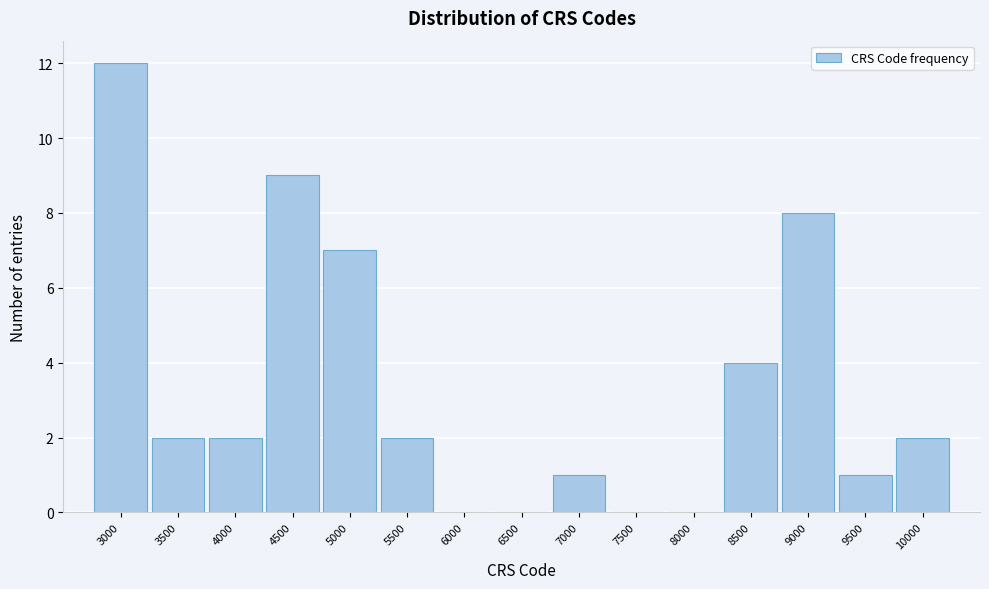

Reading right to left, extract all data points from this chart.

10000=2	9500=1	9000=8	8500=4	8000=0	7500=0	7000=1	6500=0	6000=0	5500=2	5000=7	4500=9	4000=2	3500=2	3000=12